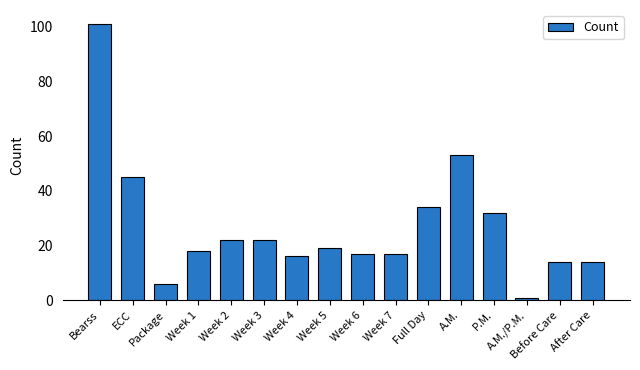

Approximately how many times larger is the value at Before Care compared to A.M.?

0.3